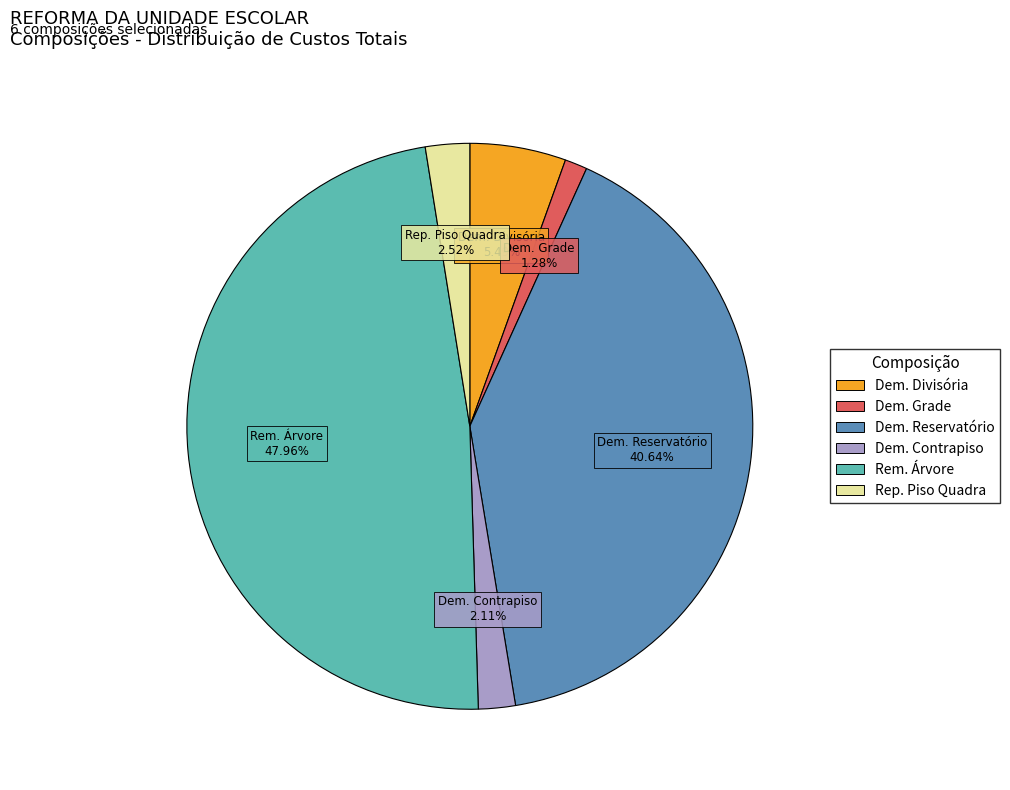

Is there a majority slice in this chart?

No